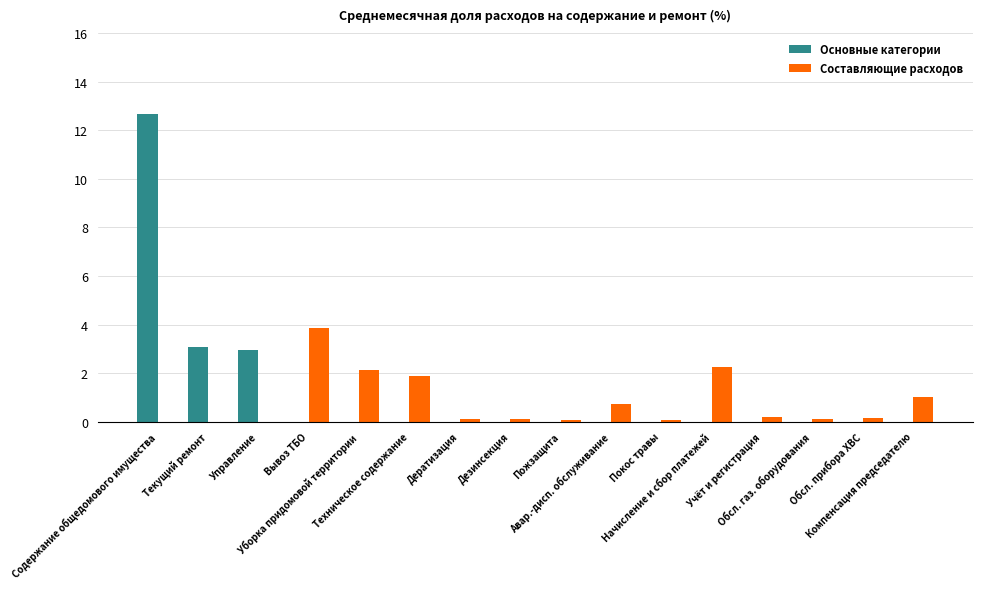

What is the highest value of the Основные категории series?

12.7